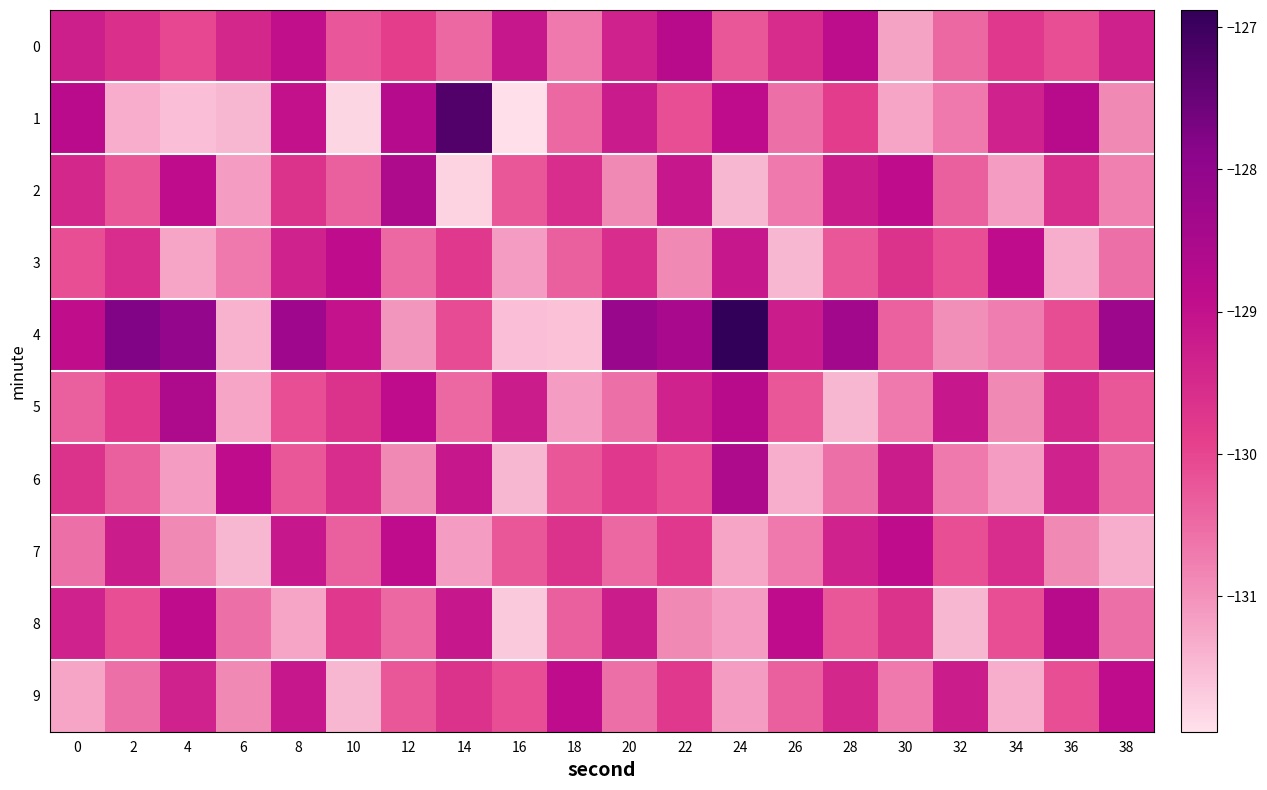

What is the minimum value shown in the chart?

-131.9